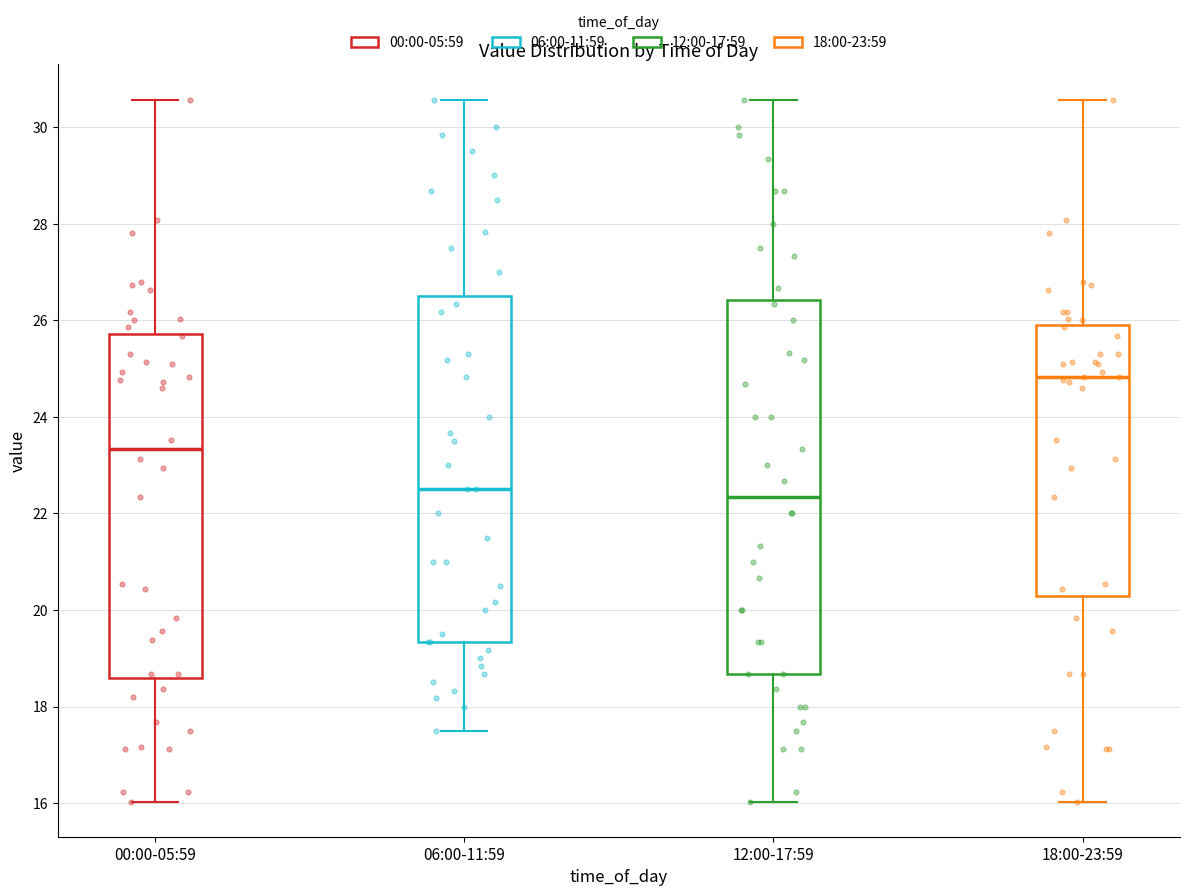

Reading left to right, transcribe this box plot: for each box, give where its median line is, the range the box spans, and where its two whiskers end, as read against the y-axis. The values are not printed on the chart, so give them approximately, as read against the axis.

00:00-05:59: median 23.4, box 18.6 to 25.8, whiskers 16.0 to 30.6
06:00-11:59: median 22.6, box 19.4 to 26.4, whiskers 17.6 to 30.6
12:00-17:59: median 22.4, box 18.6 to 26.4, whiskers 16.0 to 30.6
18:00-23:59: median 24.8, box 20.2 to 26.0, whiskers 16.0 to 30.6